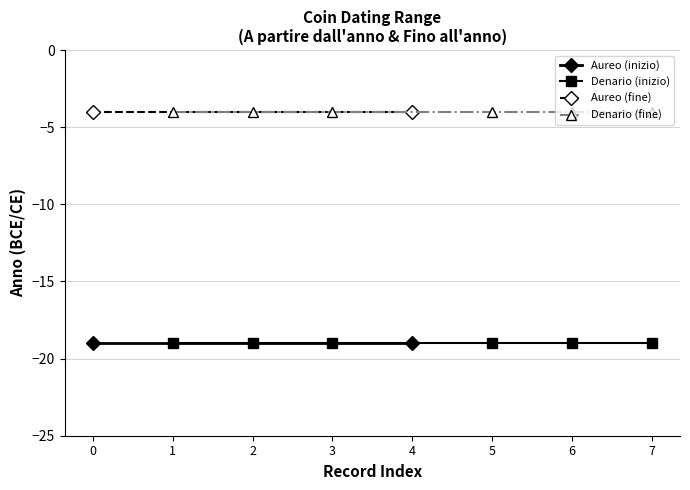

What is the average value of the Aureo series?

-12